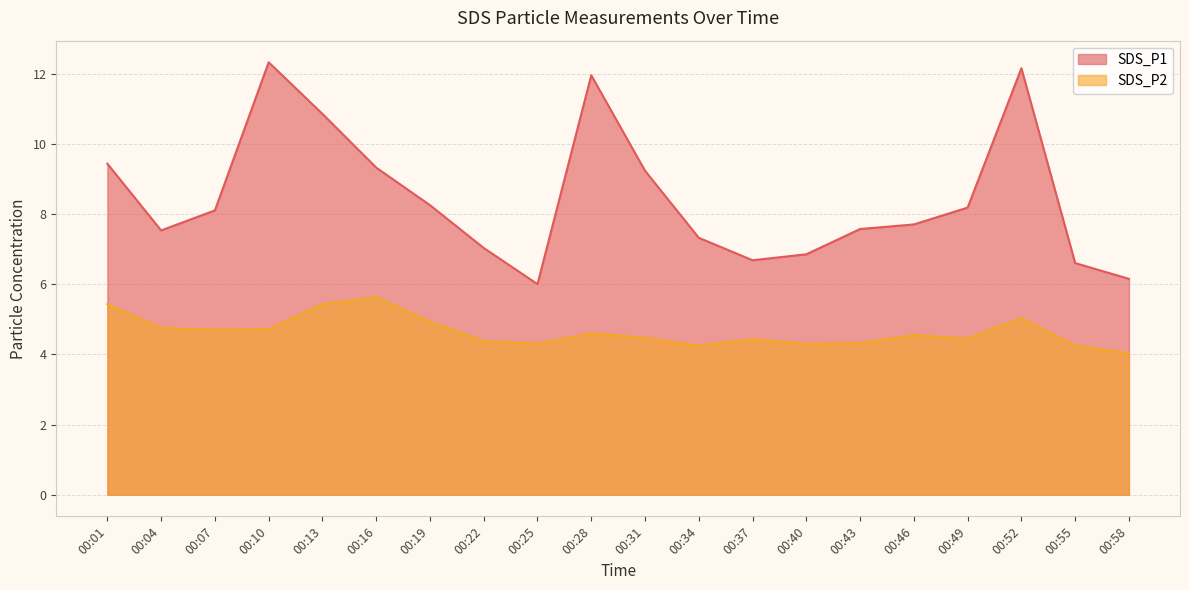

Is it true that SDS_P2 equals 1.0 at 00:37?

False